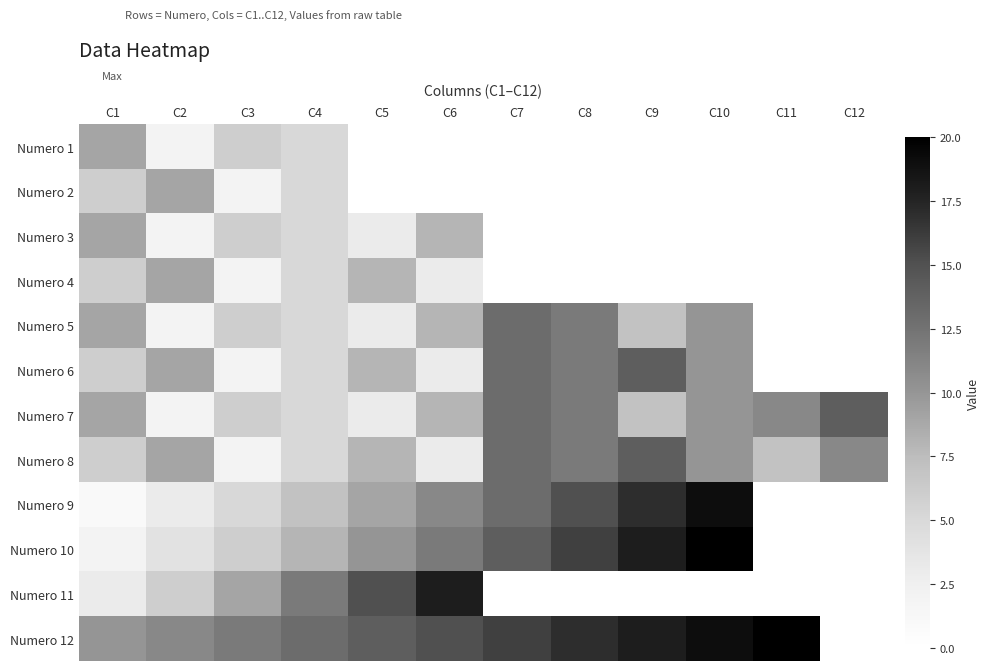

What is the difference between the highest and lowest values at C1?

9